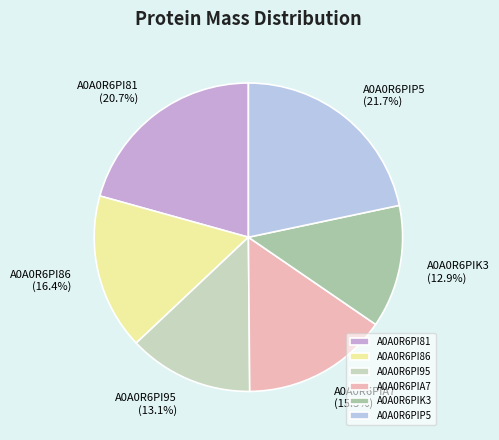

How many segments does this pie chart have?

6